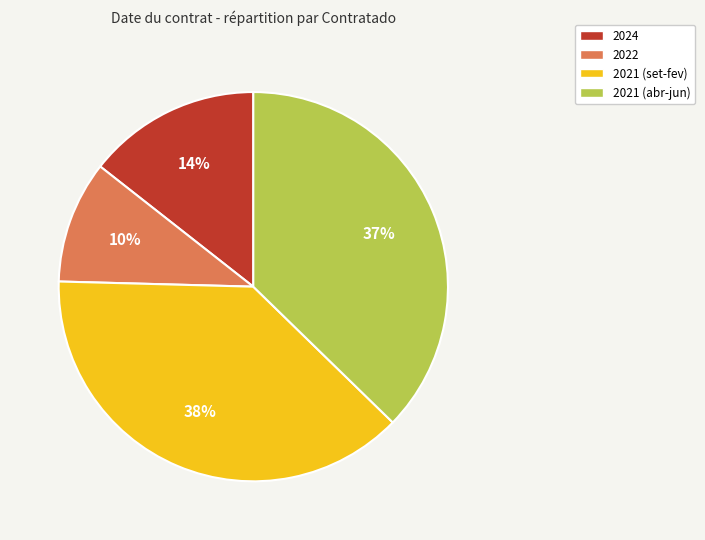

True or false: 2021 (set-fev) accounts for 38% of the total.

True